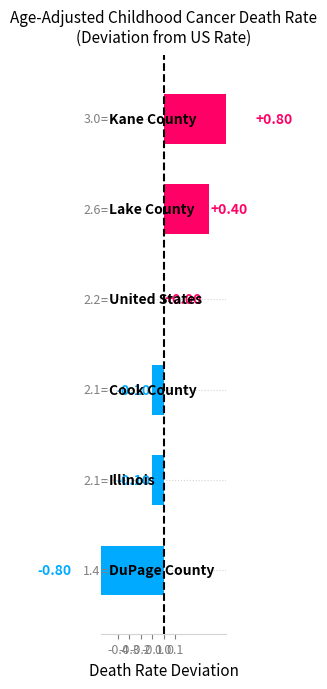

How many values are below zero?

3